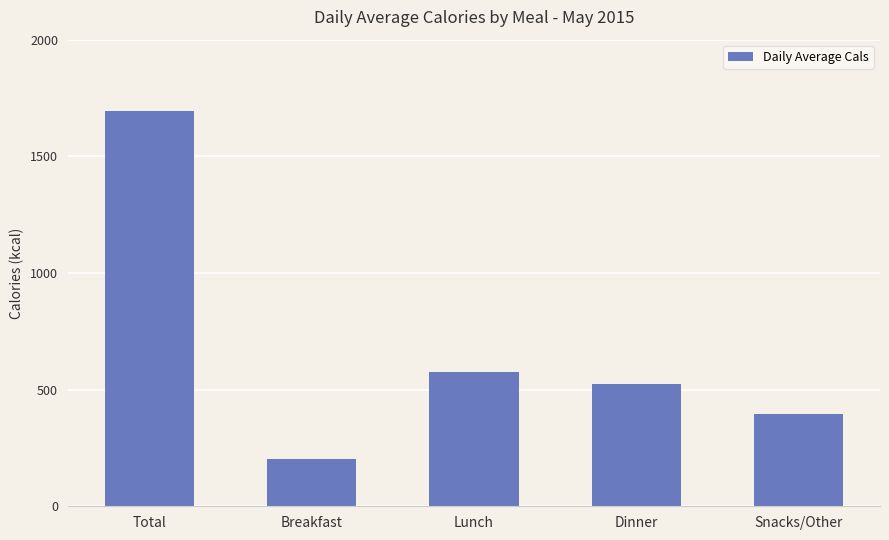

True or false: the data shows 1694 at Total.

True